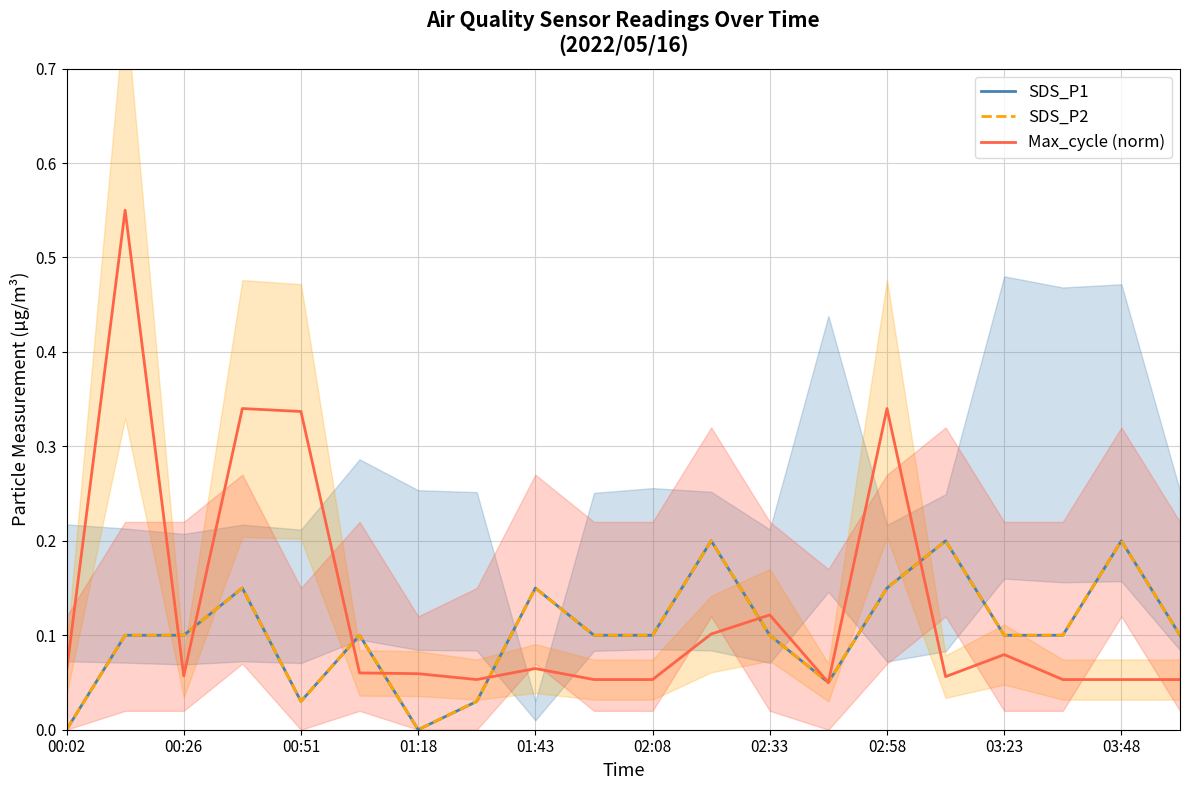

What is the highest value of the SDS_P1 series?

0.2